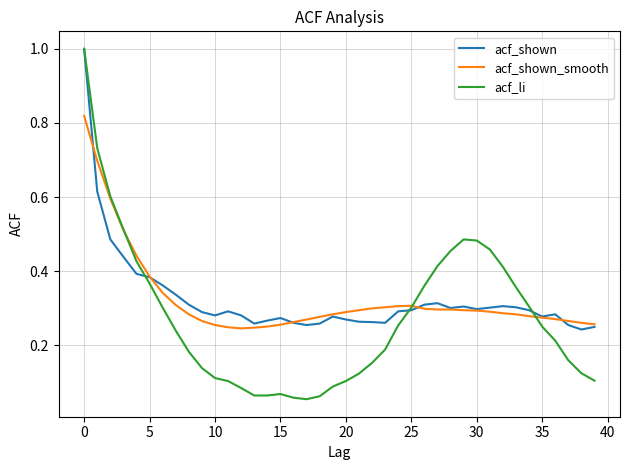

What is the maximum value for acf_li?

1.0